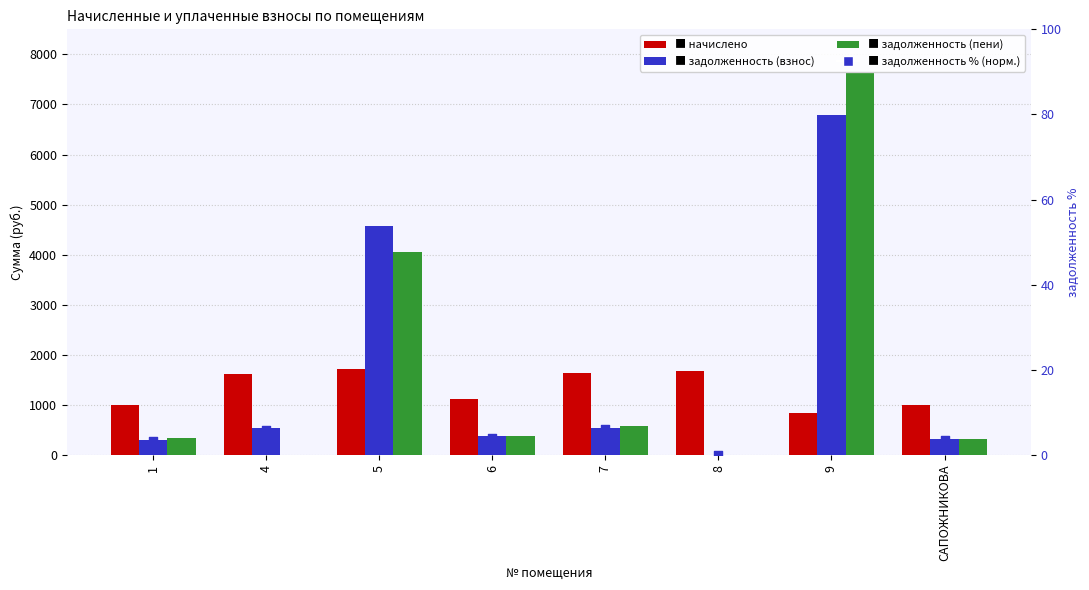

Which series has the largest Y range (max minus min)?

задолженность (пени)